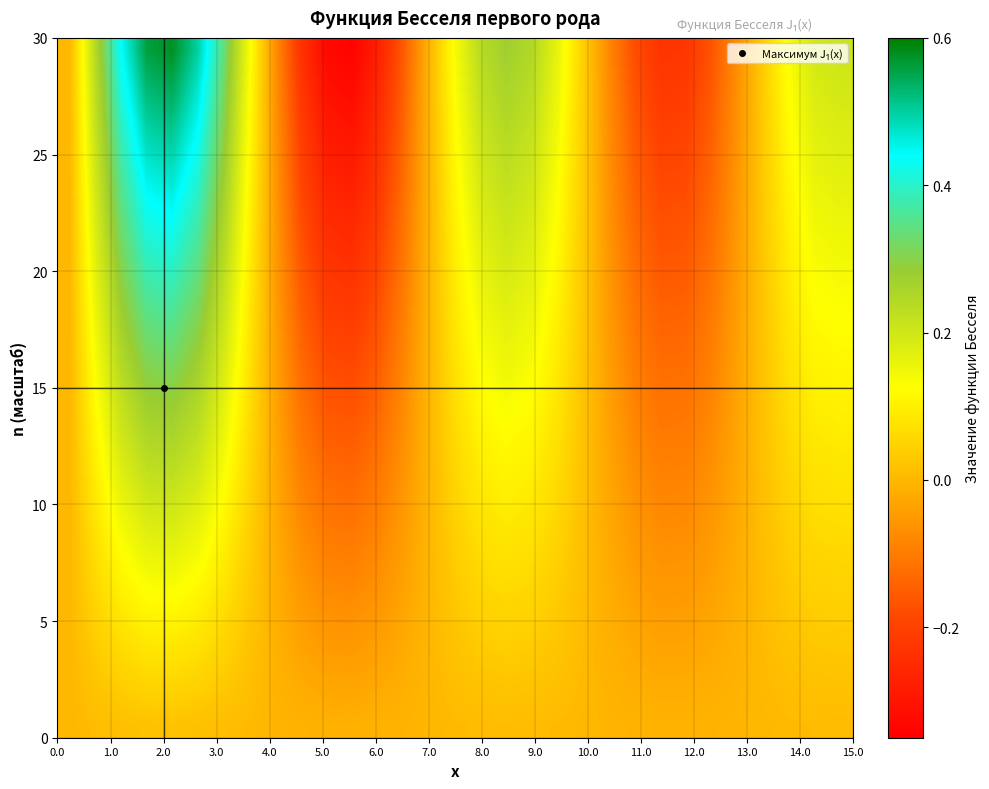

What is the minimum value shown in the chart?

-0.3